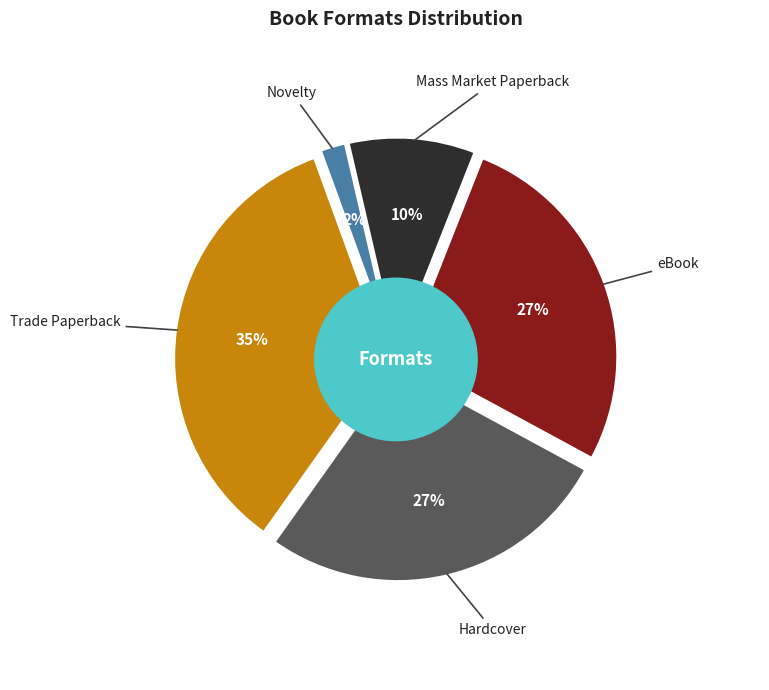

Rank the categories by value from highest to lowest.

Trade Paperback, Hardcover, eBook, Mass Market Paperback, Novelty